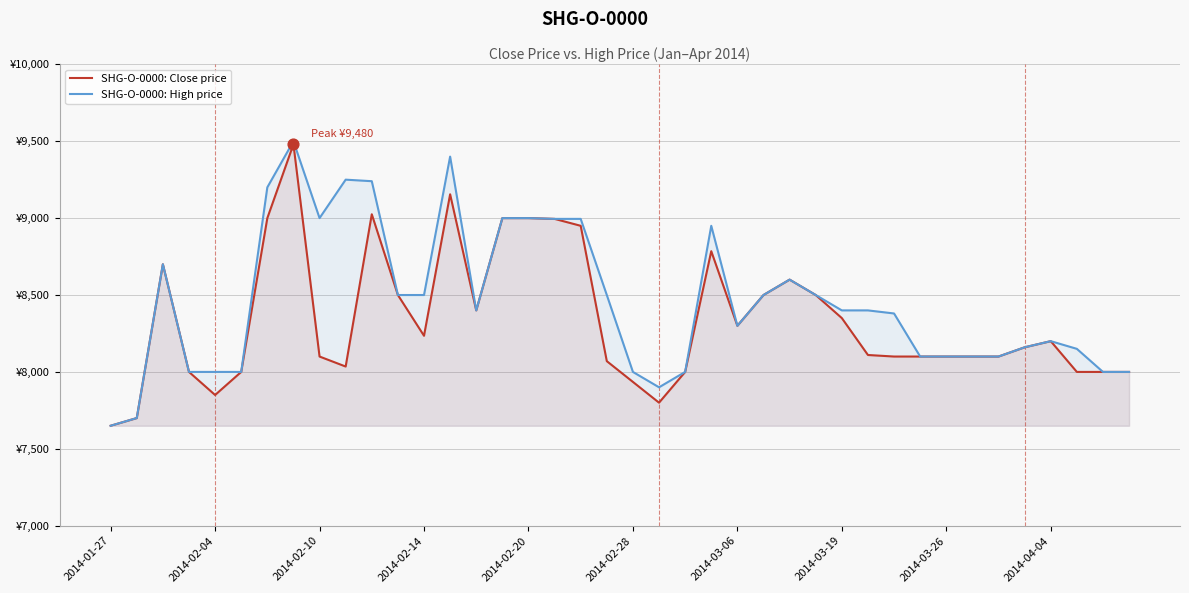

Which series contains the lowest Y value?

SHG-O-0000: Close price